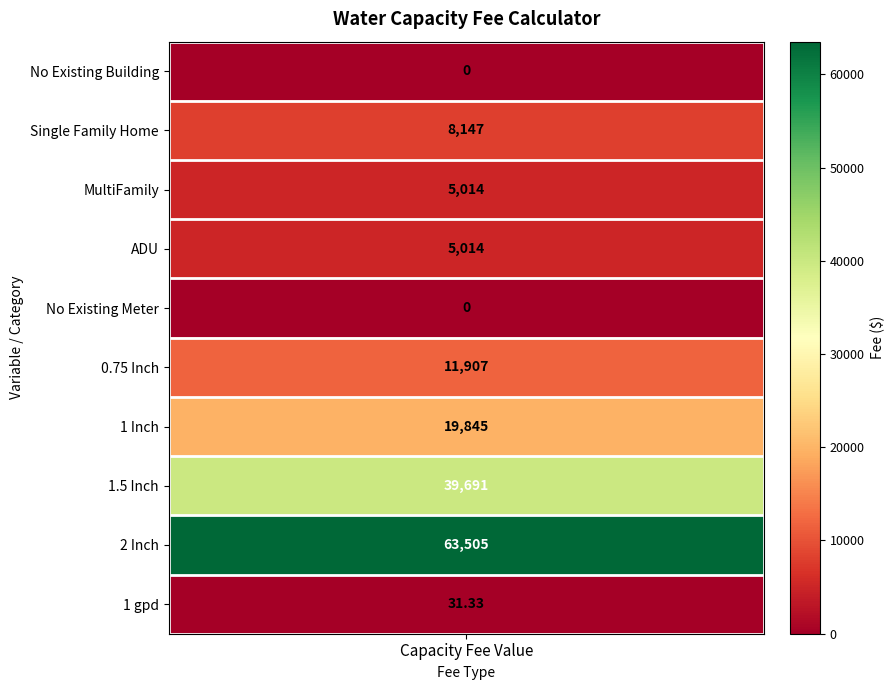

Which series has the largest total across all categories?

2 Inch